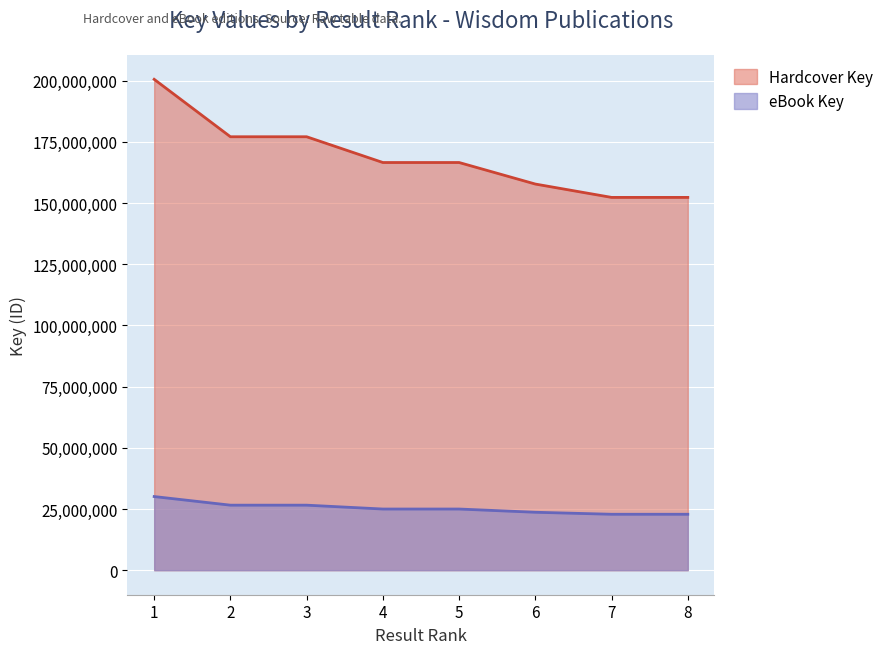

At which category does Hardcover Key reach its first local peak?

3